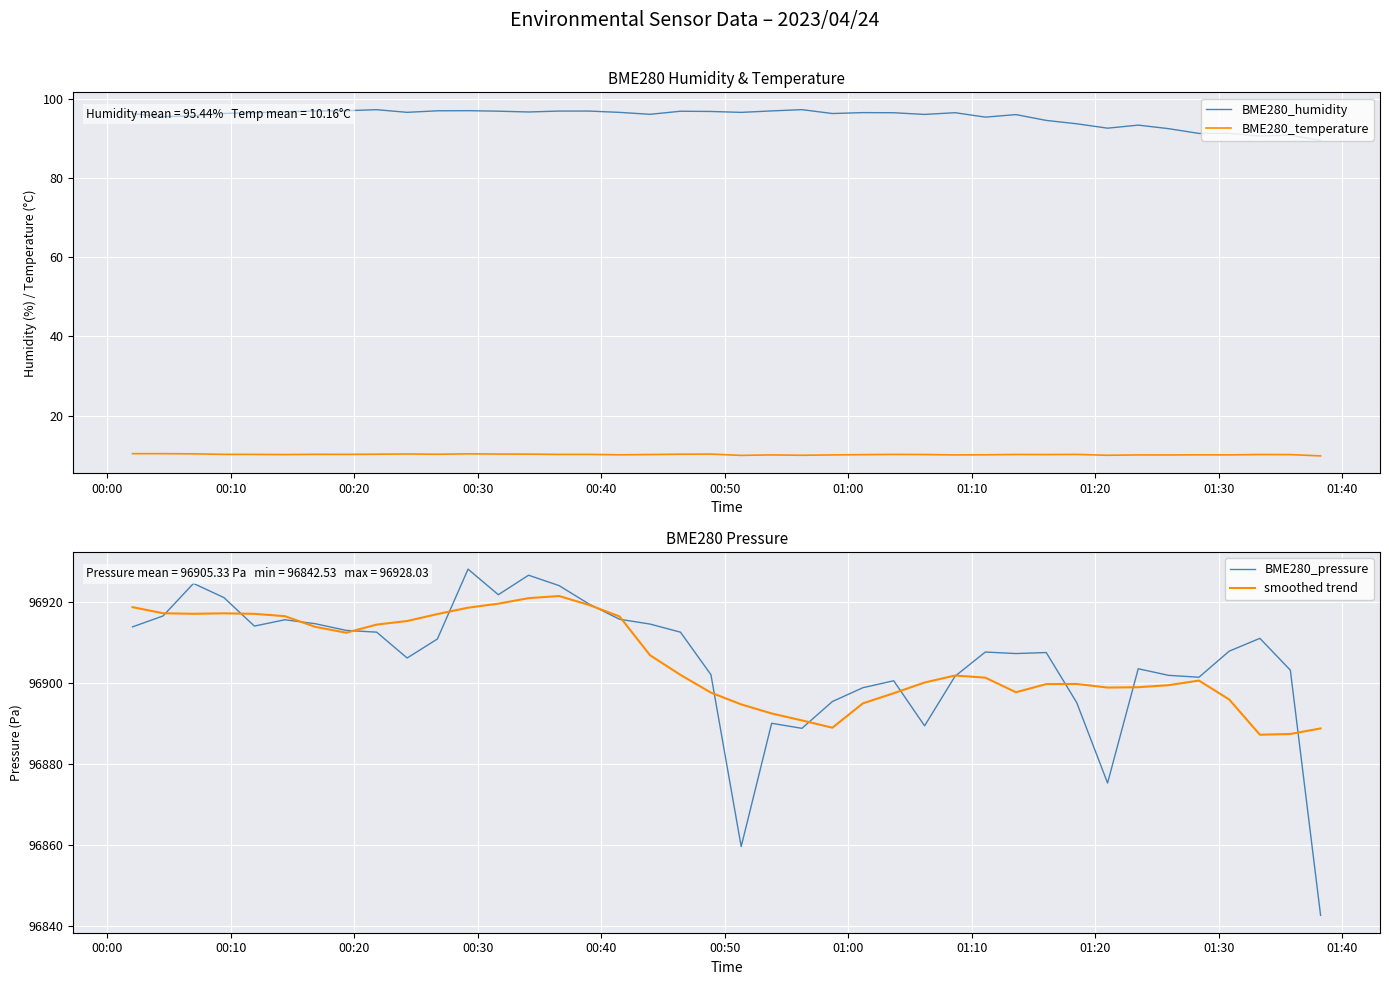

True or false: BME280_temperature and BME280_humidity cross at least once.

False